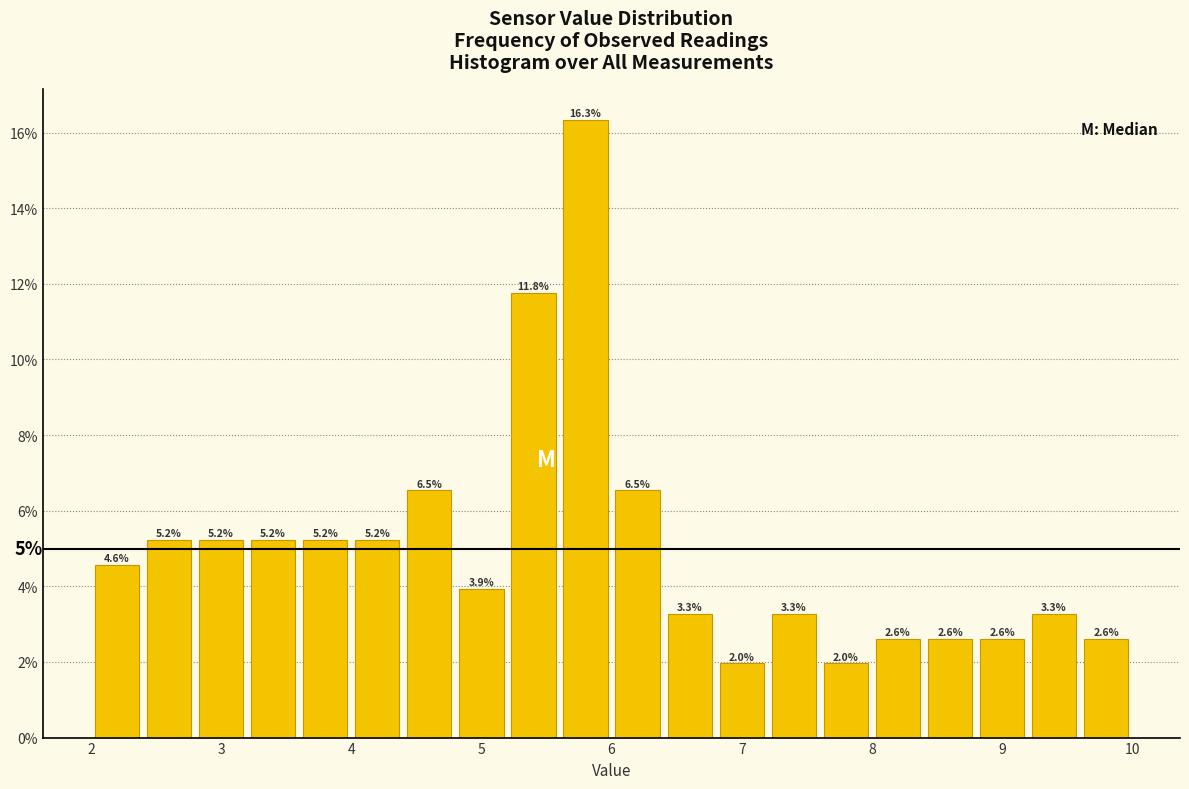

Over which range of the x-axis is the bar tallest?

5.6 to 6.0